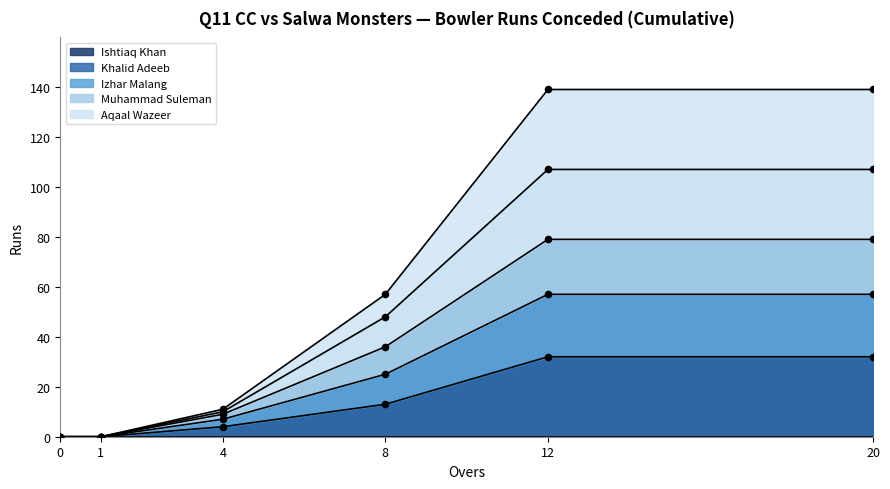

The Ishtiaq Khan series shows 15 at 0. True or false?

False